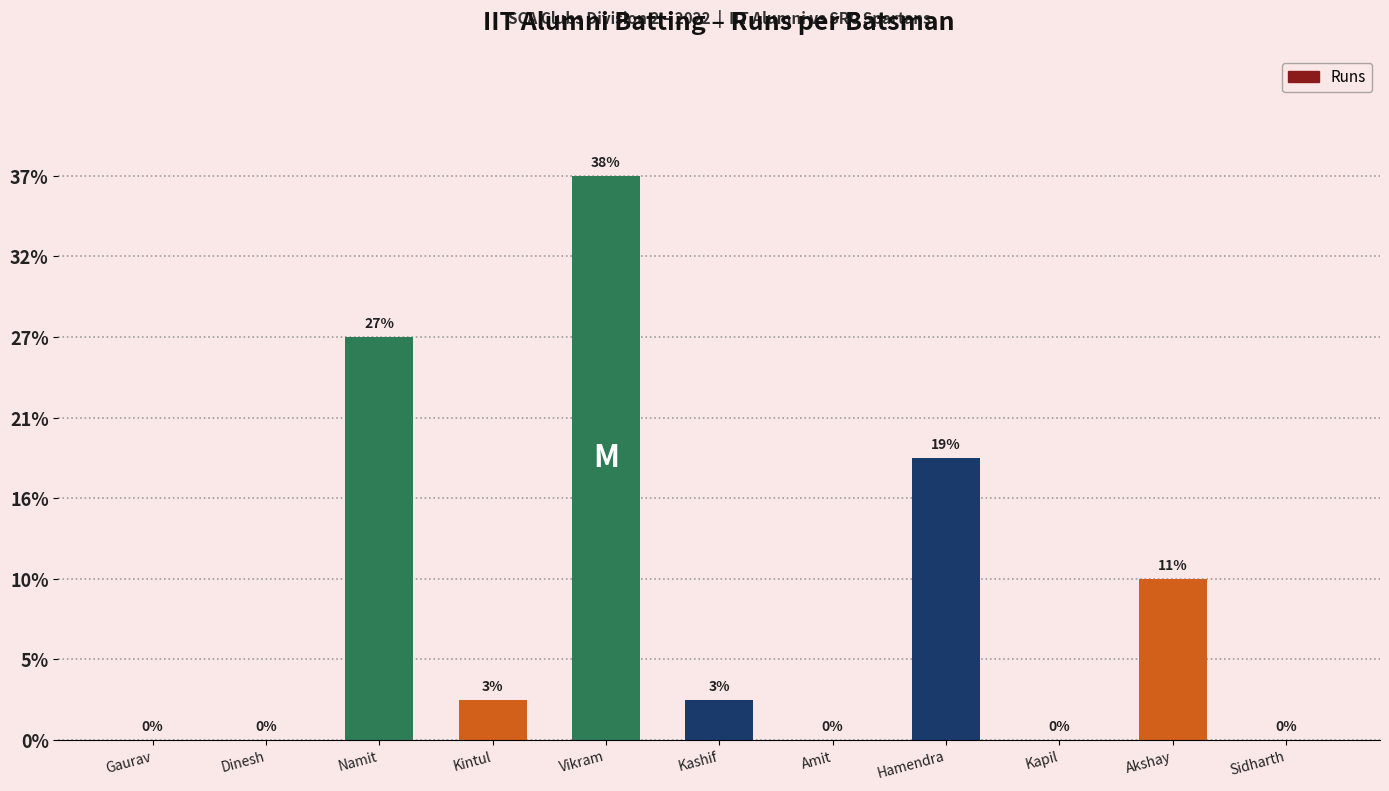

Reading left to right, extract all data points from this chart.

Gaurav=0	Dinesh=0	Namit=10	Kintul=1	Vikram=14	Kashif=1	Amit=0	Hamendra=7	Kapil=0	Akshay=4	Sidharth=0